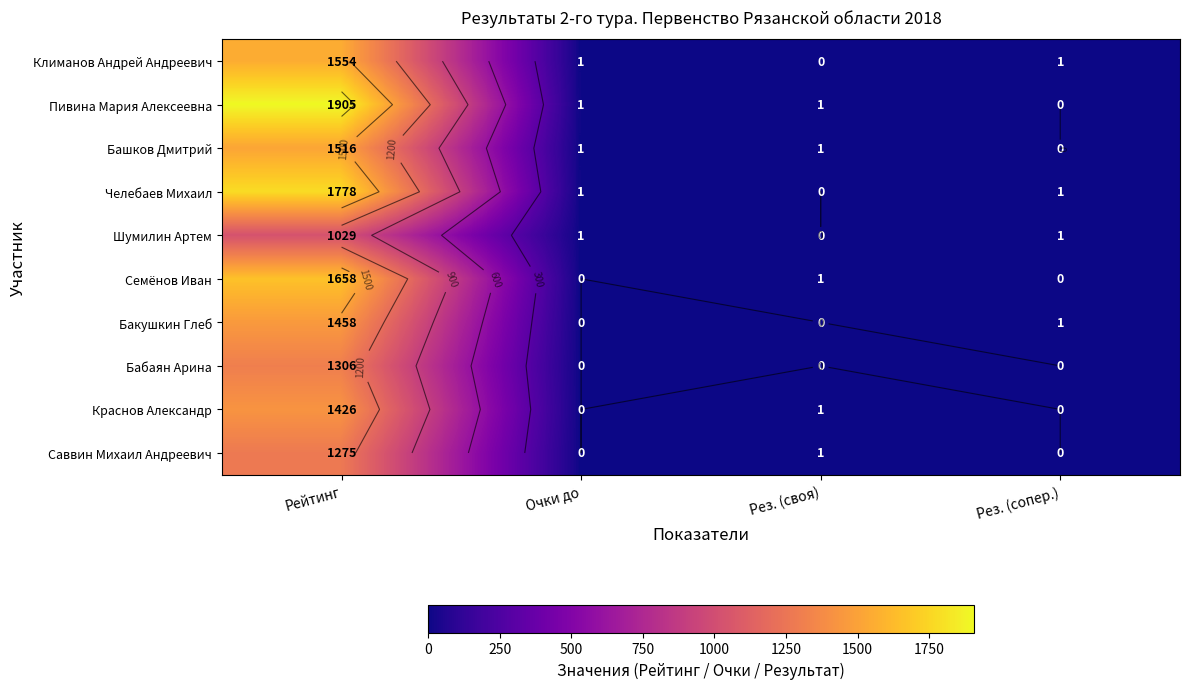

What is the difference between the second highest and minimum values in the Пивина Мария Алексеевна series?

1